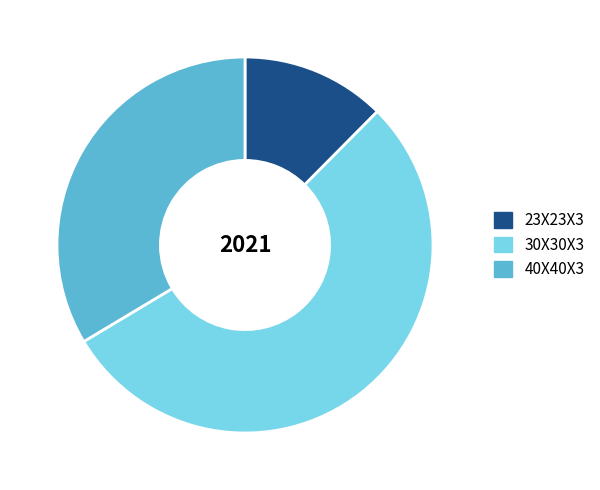

Which category has the biggest portion of the pie?

30X30X3